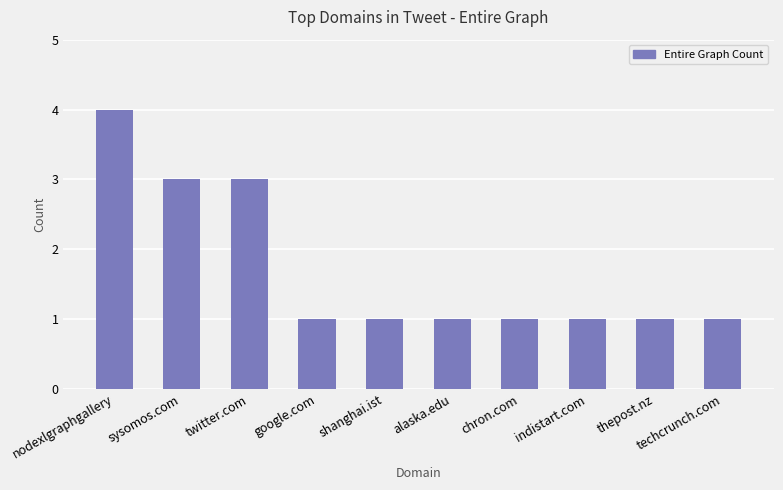

What is the smallest value displayed?

1